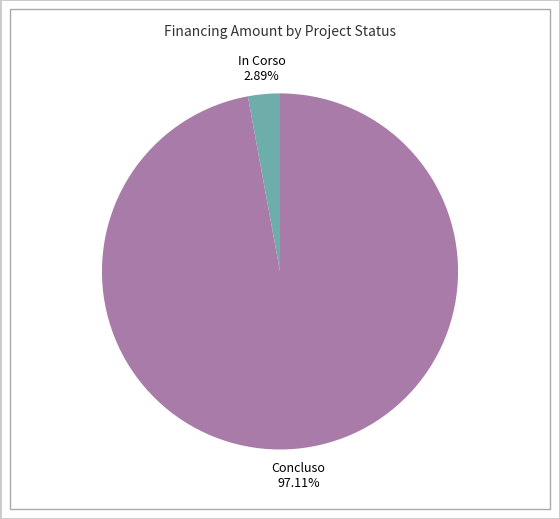

Is there a majority slice in this chart?

Yes